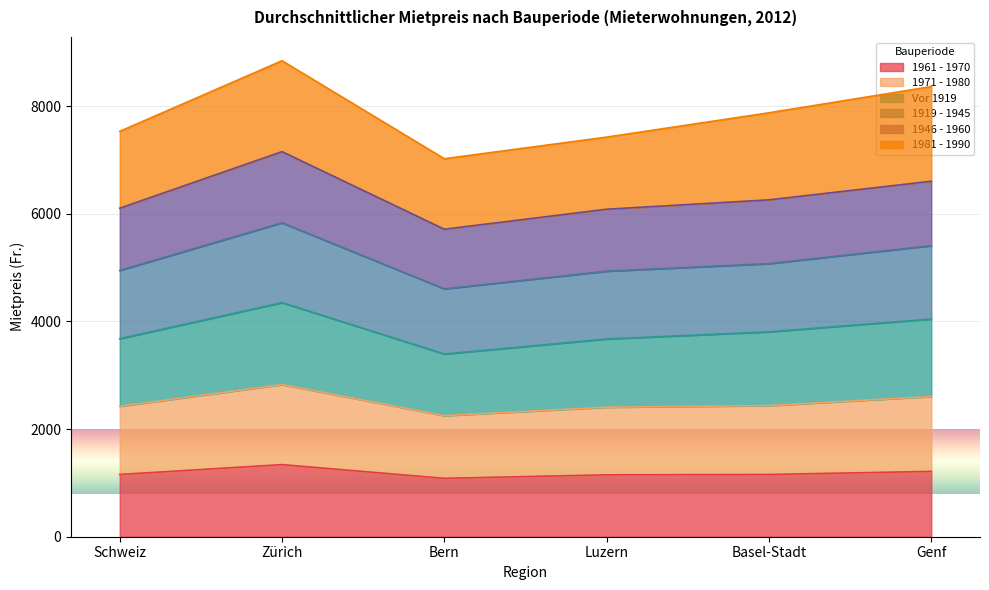

Which series has the largest total across all categories?

Vor 1919